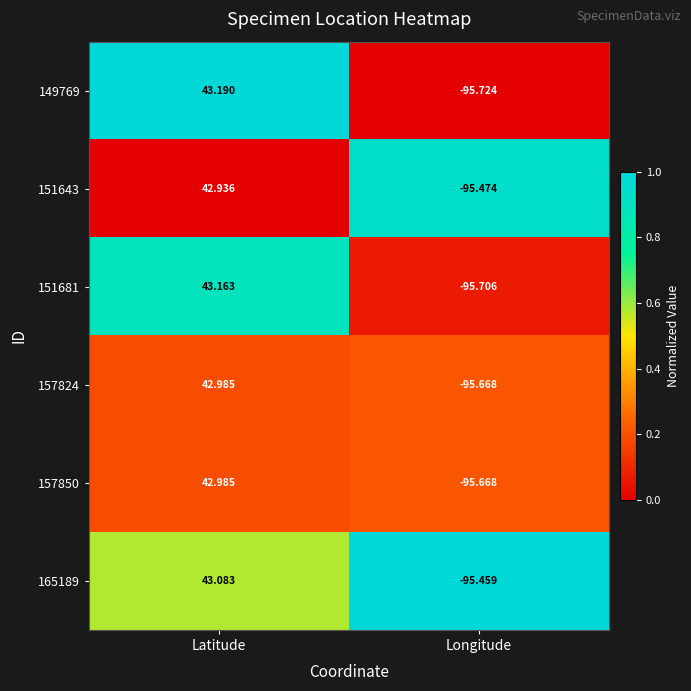

Which category has the lowest value across all series?

Longitude